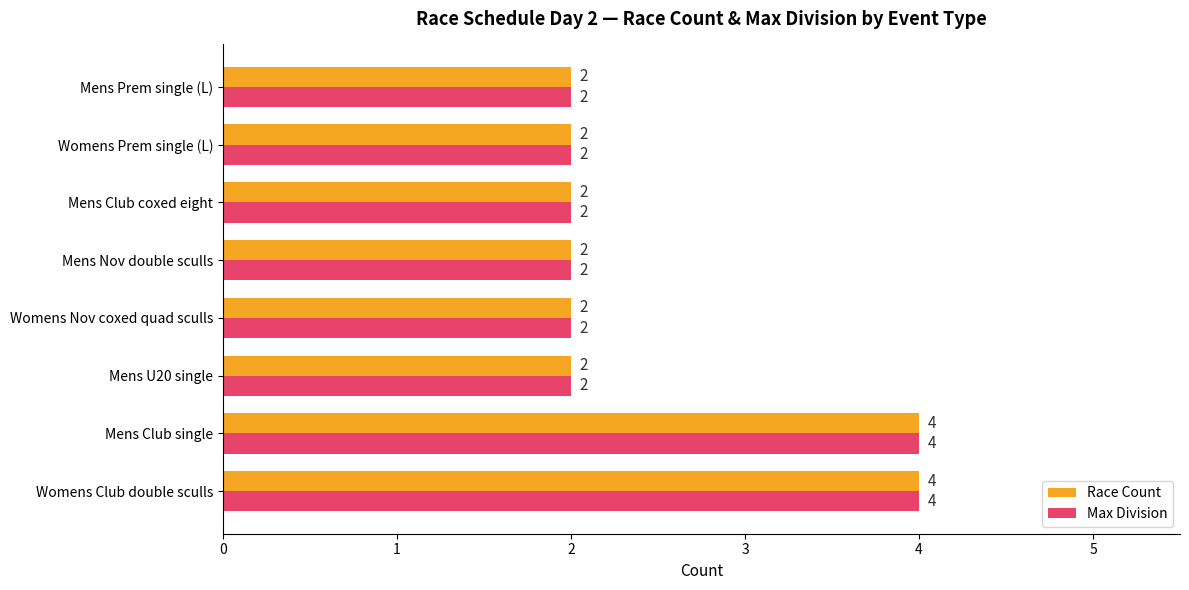

What is the sum of the Race Count values at Womens Nov coxed quad sculls and Mens Prem single (L)?

4